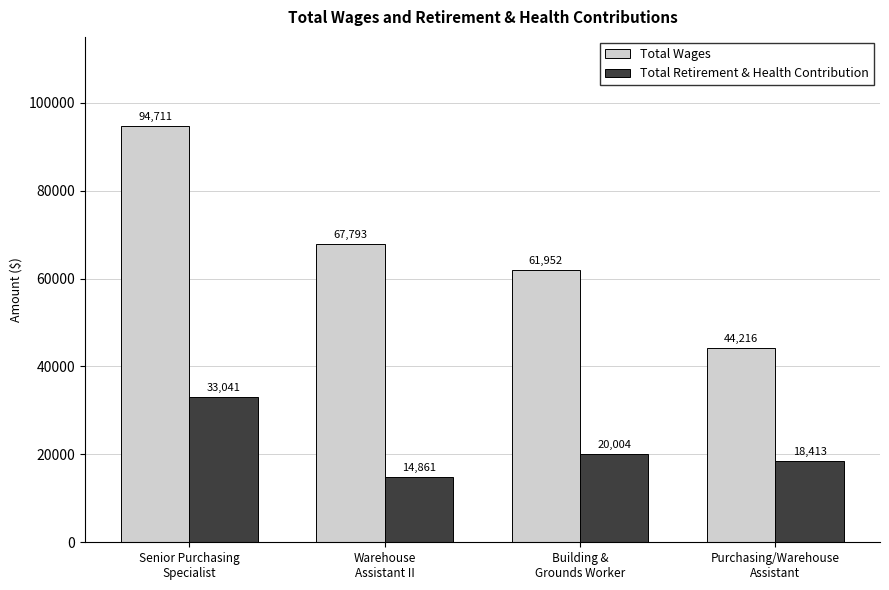

Which series has the largest total across all categories?

Total Wages